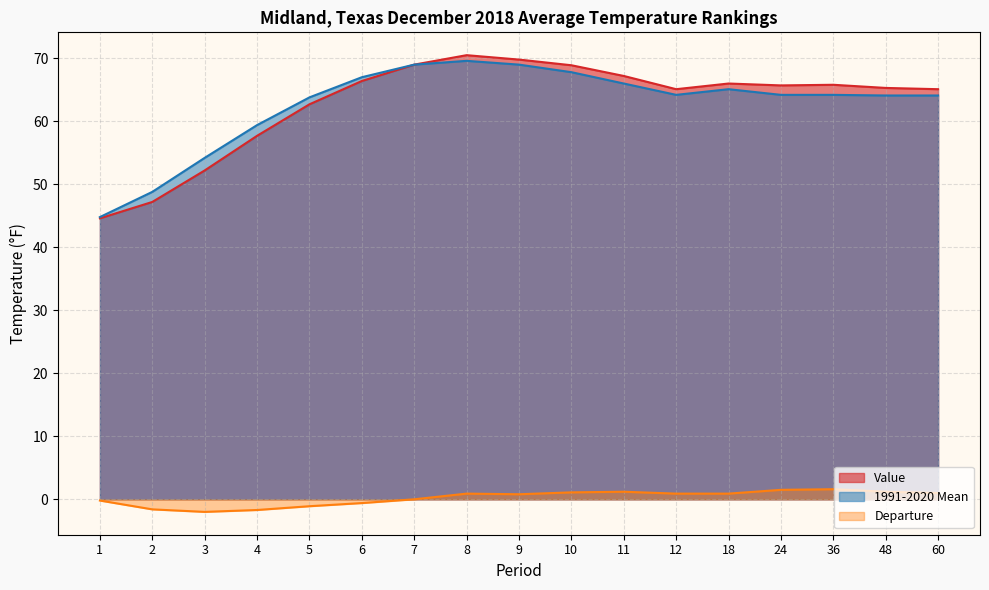

At which label is 1991-2020 Mean closest to 57?

4